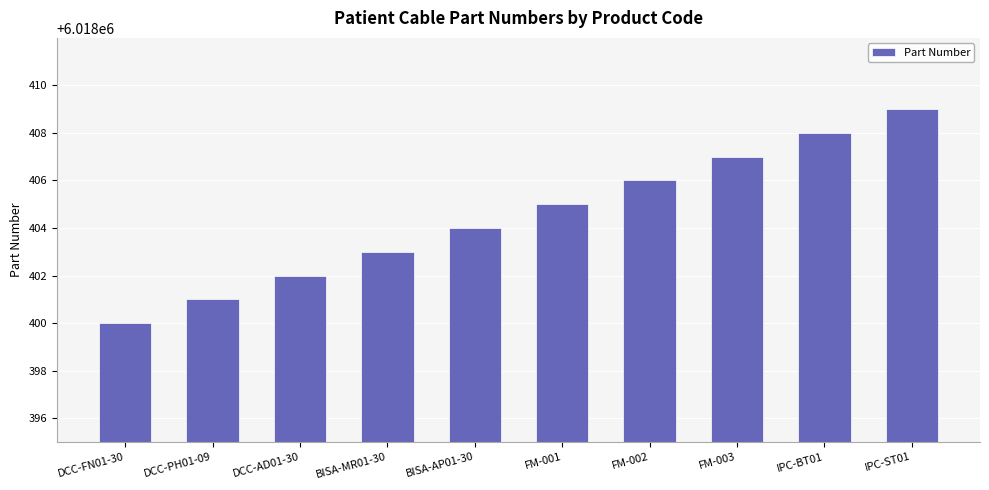

Where is the data nearest to the value 6018404?

BISA-AP01-30